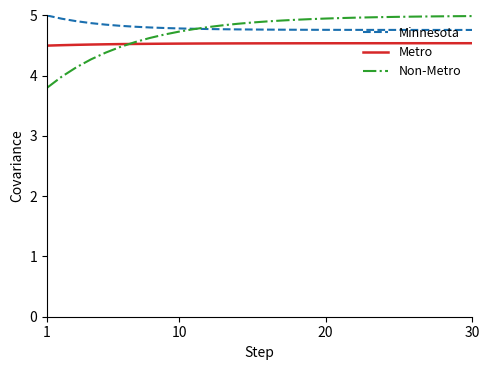

True or false: Minnesota and Metro cross at least once.

False